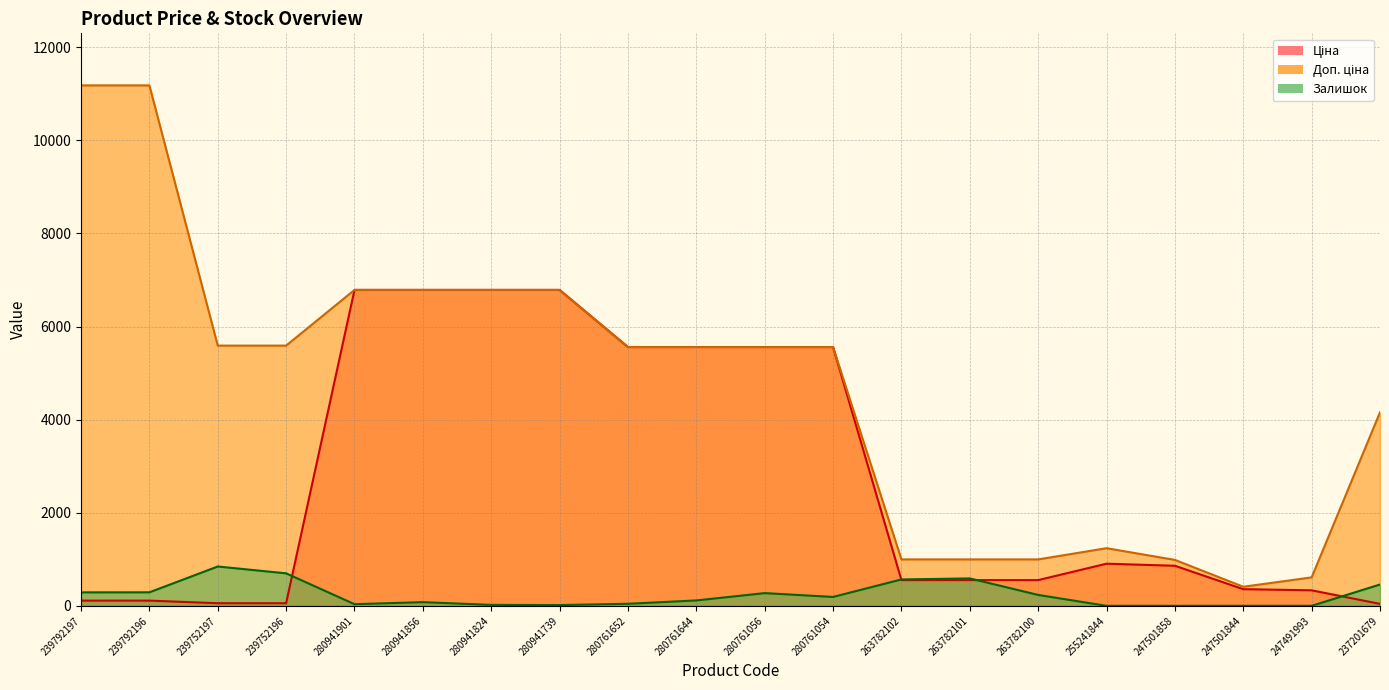

Reading left to right, what are all the values shown in this chart?

Ціна: 111.8	111.8	55.9	55.9	6787.1	6787.1	6787.1	6787.1	5560.3	5560.3	5560.3	5560.3	552.7	552.7	552.7	904.9	860.8	357.8	333.1	41.6
Доп. ціна: 11182.0	11182.0	5591.0	5591.0	6787.1	6787.1	6787.1	6787.1	5560.3	5560.3	5560.3	5560.3	997.5	997.5	997.5	1237.9	986.5	410.0	611.0	4157.0
Залишок: 289.0	290.0	845.0	698.0	35.0	79.0	20.0	16.0	44.0	116.0	273.0	191.0	567.0	589.0	234.0	0.0	0.0	0.0	0.0	458.0